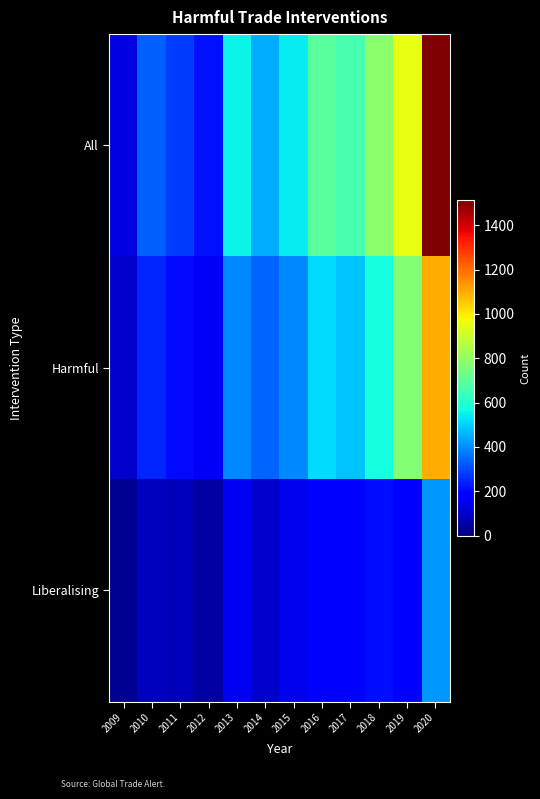

Rank the series by their average value, from highest to lowest.

All, Harmful, Liberalising